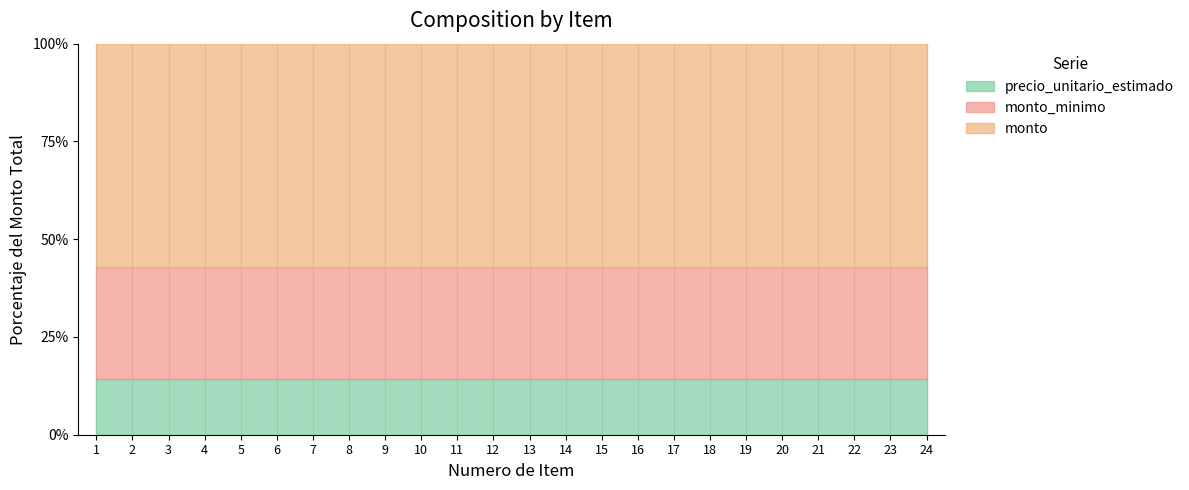

Which series has the widest spread of values?

monto